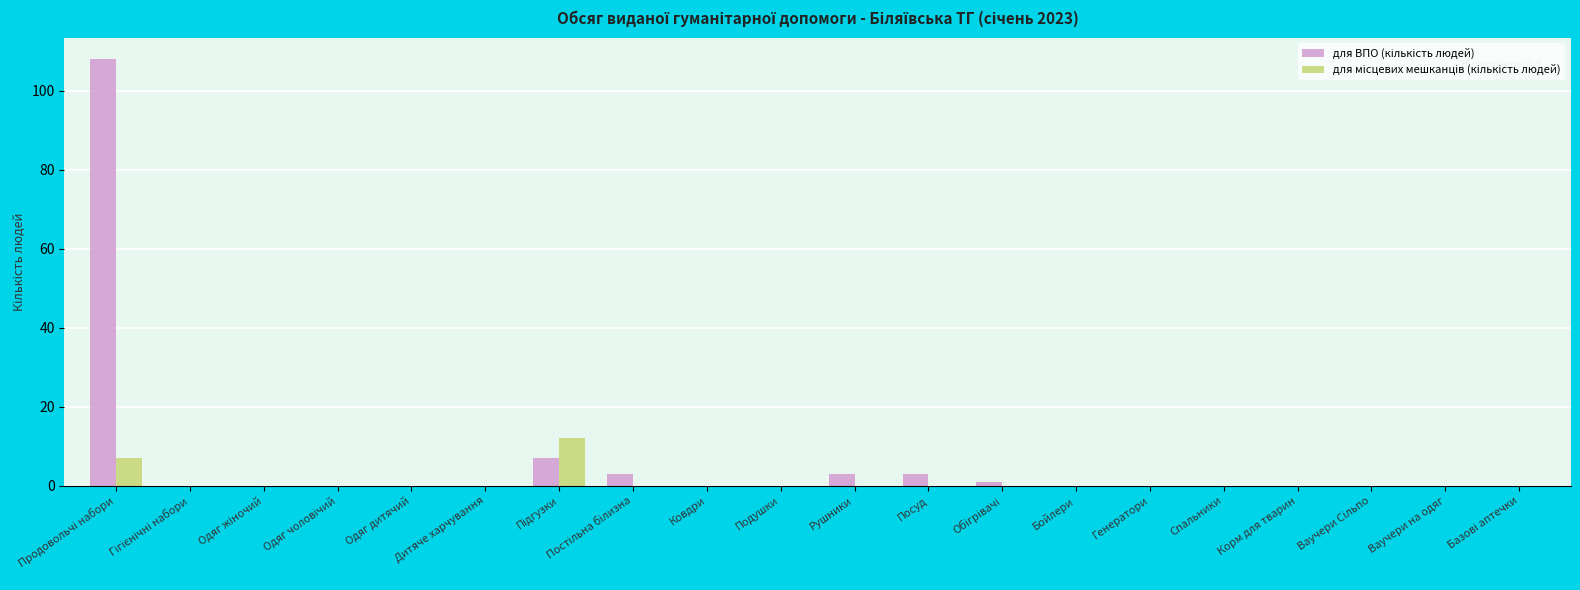

What is the greatest value displayed?

108